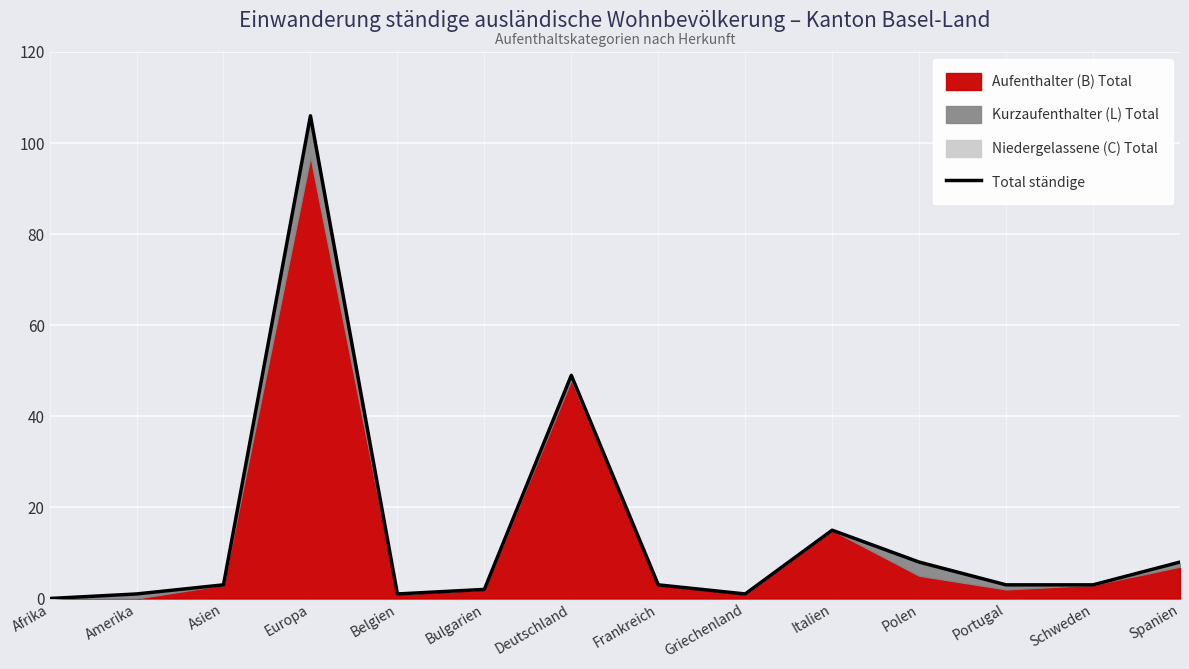

Where is the first local maximum?

Europa